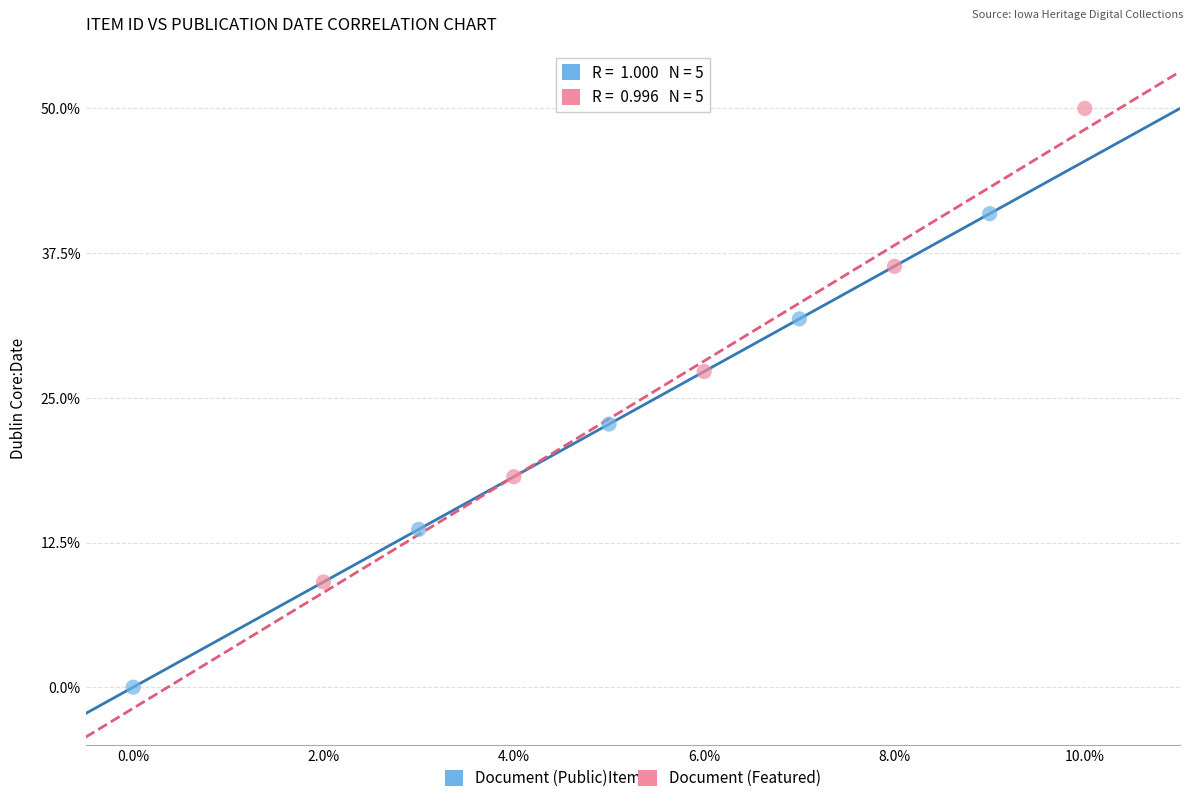

Which series reaches the minimum Y coordinate?

Document (Public)